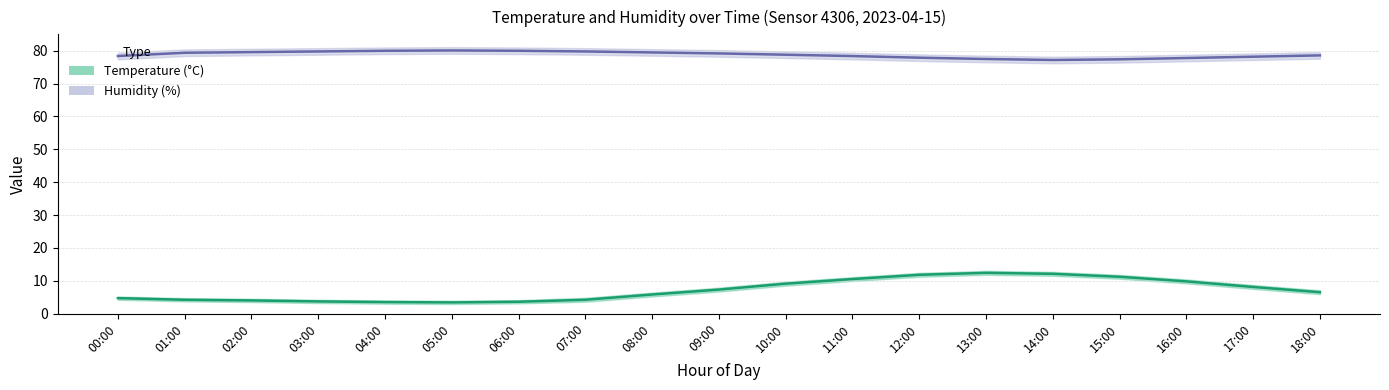

The temperature series shows 1.4 at 03:00. True or false?

False